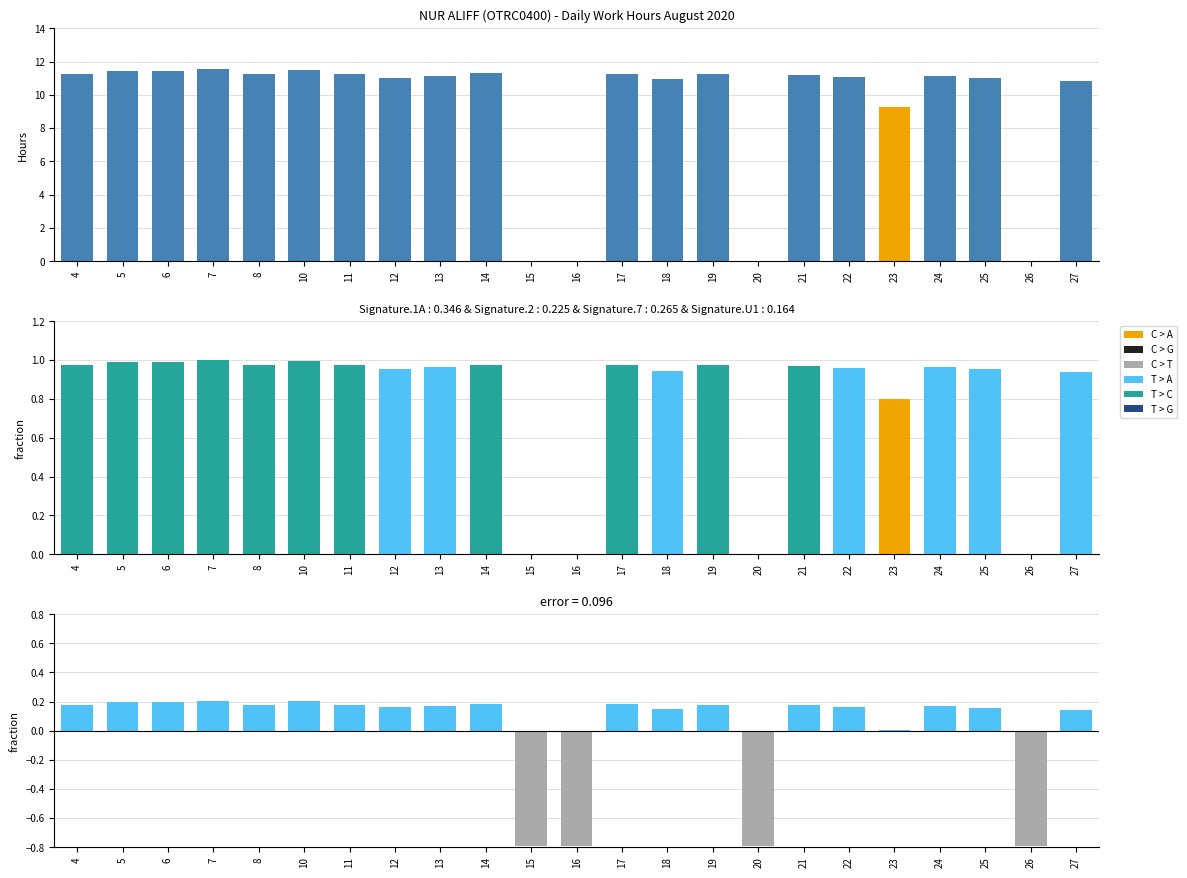

What is the sum of the Low values at 12 and 17?

22.3